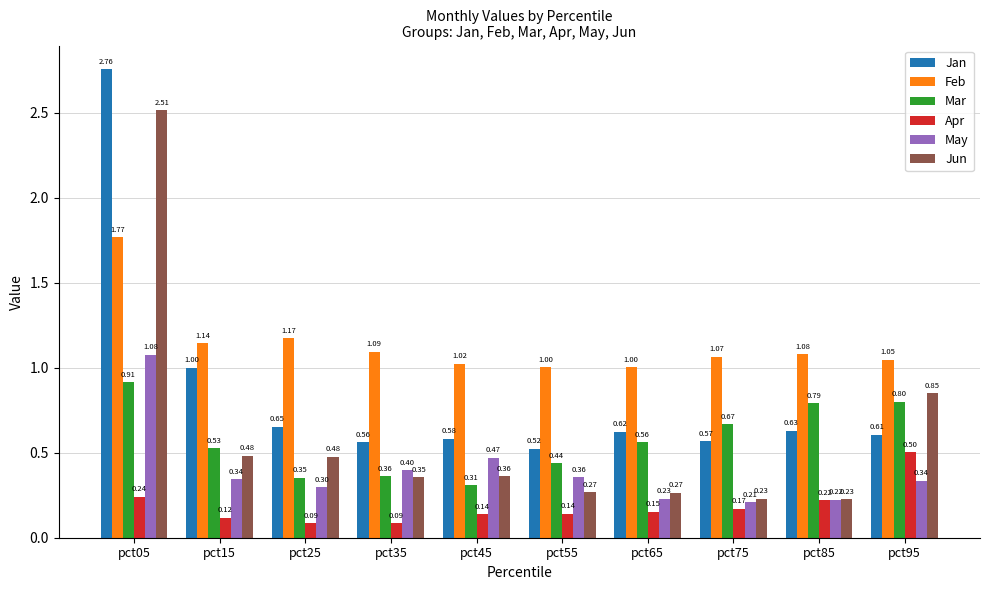

Is the value of Feb at pct35 greater than the value of Apr at pct45?

Yes